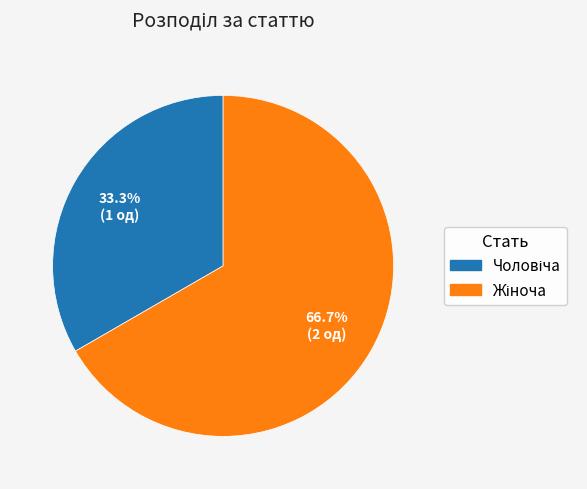

Does any single category account for the majority?

Yes